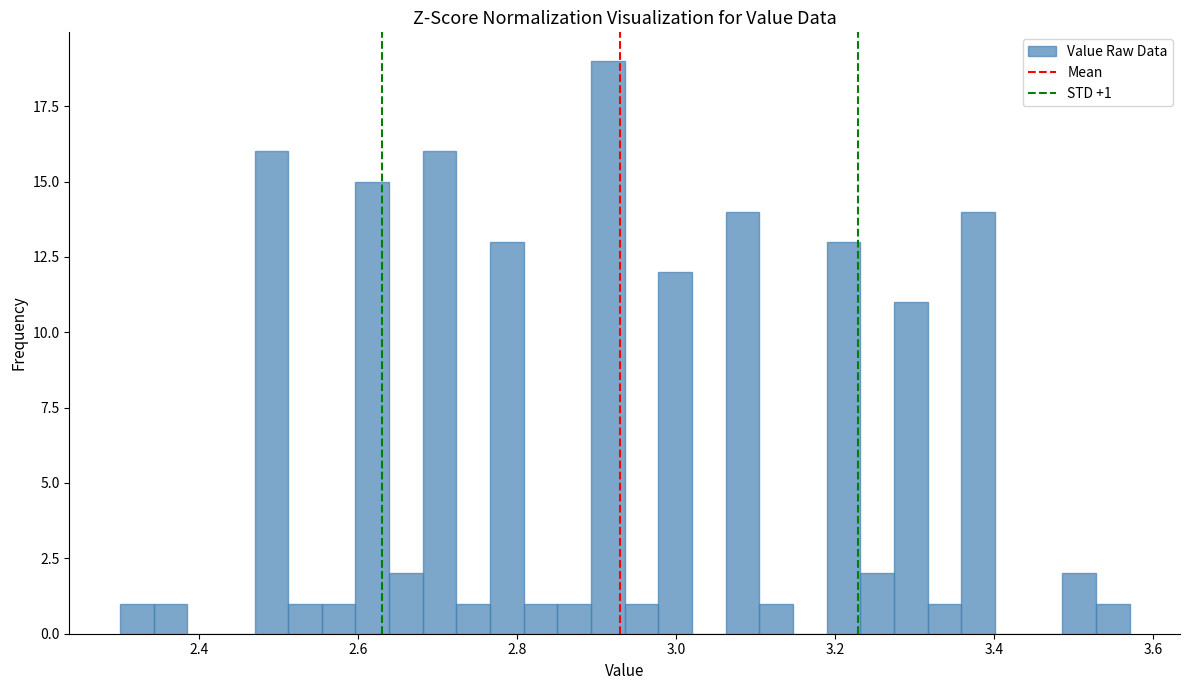

Read against the x-axis, roughly where is the centre of the tallest bar?

2.92